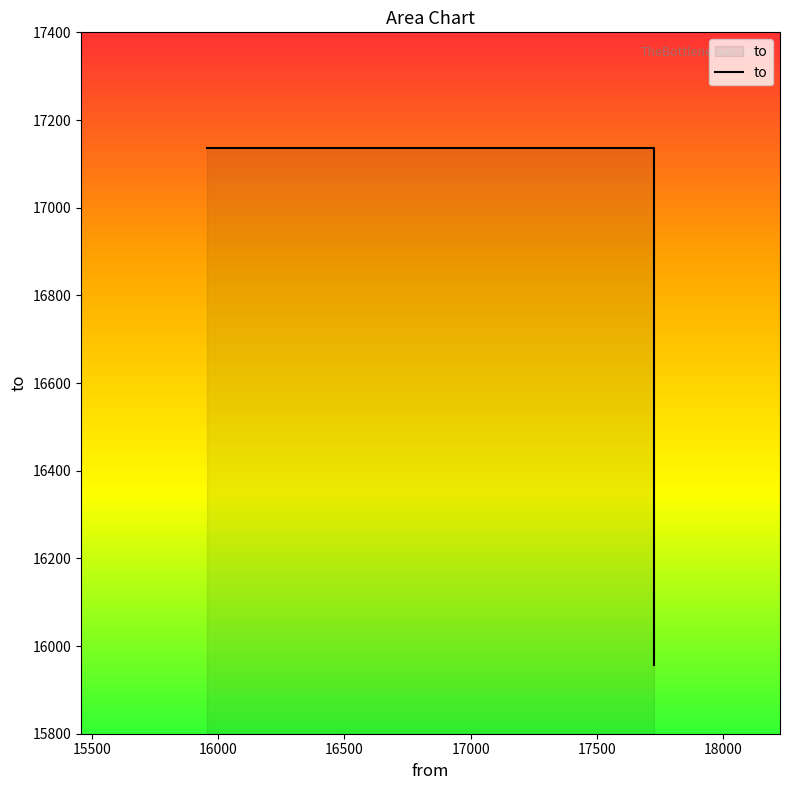

Does the chart have visible grid lines?

No